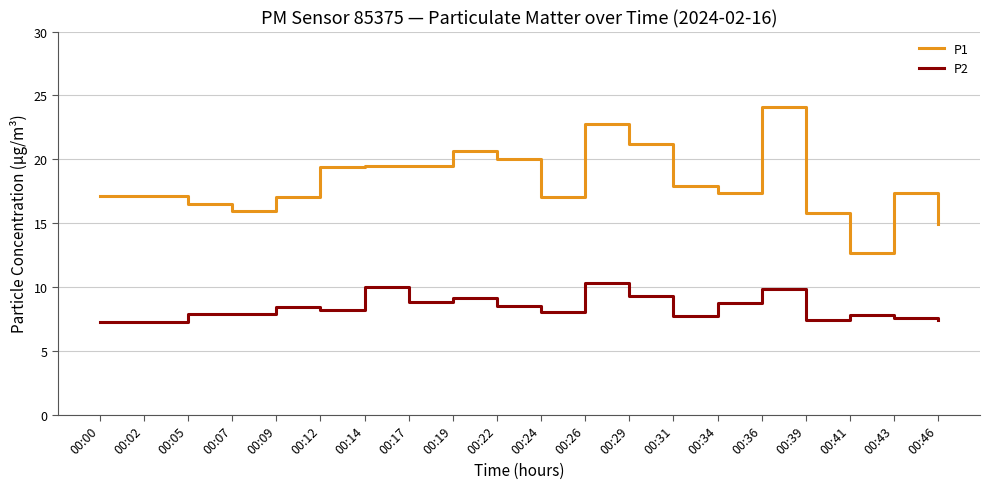

What is the sum of the P2 values at 00:24 and 00:12?

16.2